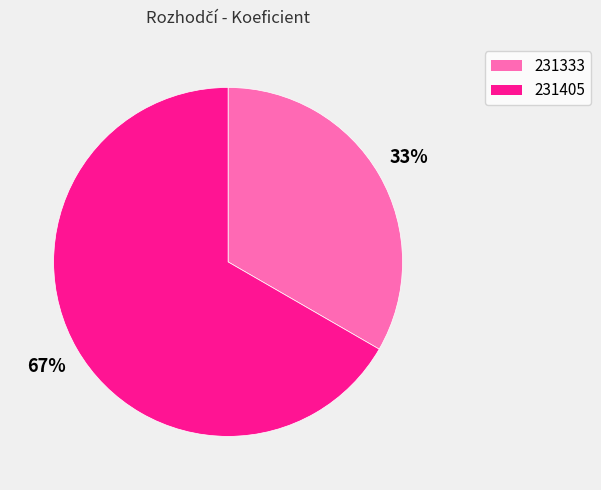

Does any single category account for the majority?

Yes